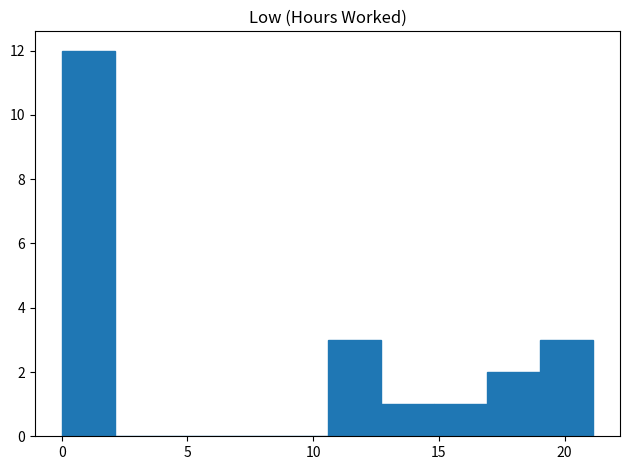

How tall is the bar that spans 17.0 to 19.0 on the x-axis? Neither the bar edges nor the heights are printed on the chart, so give them approximately, as read against the axes.

2